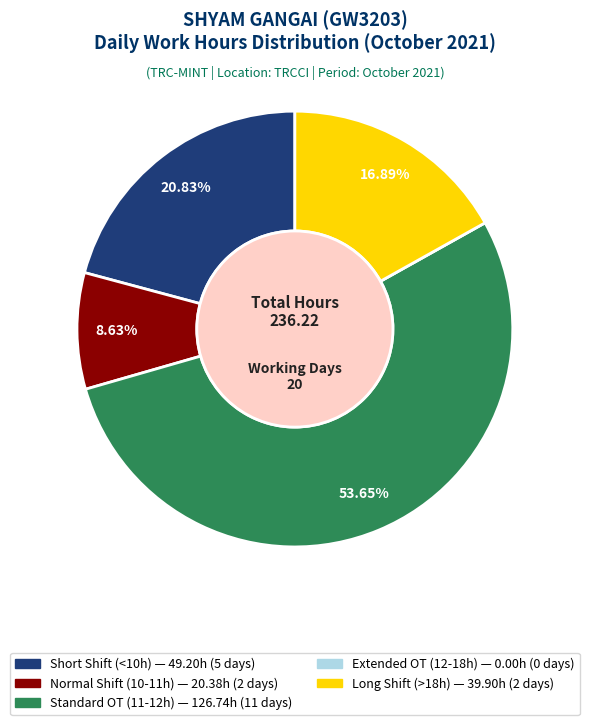

Is there any slice that represents more than half of the pie?

Yes